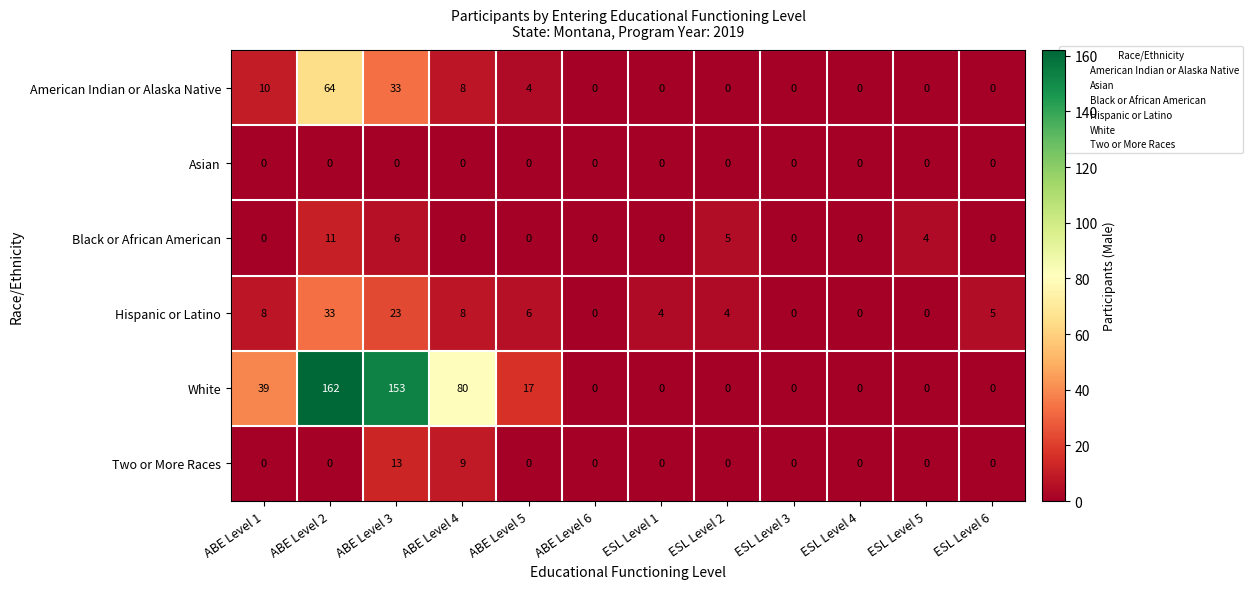

Where is Hispanic or Latino nearest to the value 16?

ABE Level 3